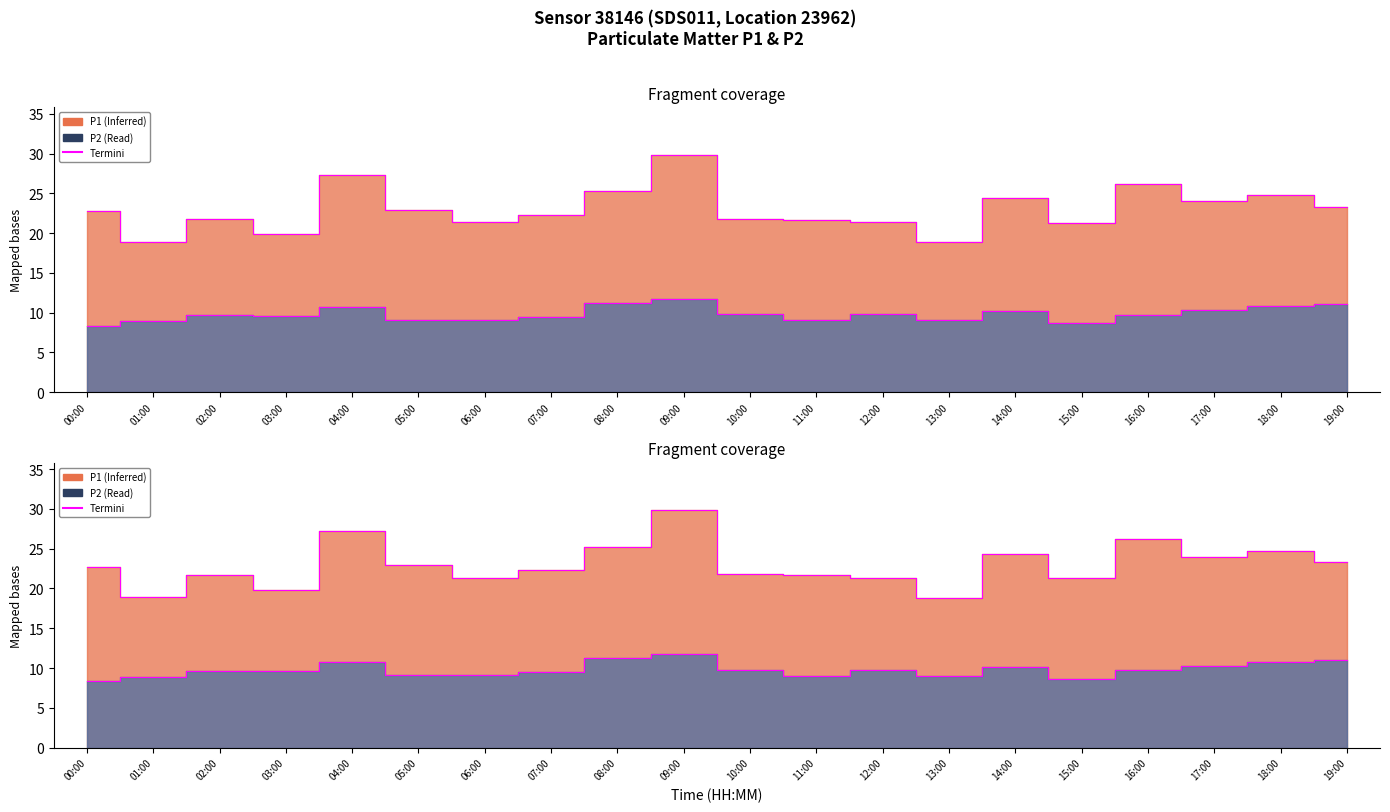

True or false: P1 termini has a value of 6.9 at 15:00.

False